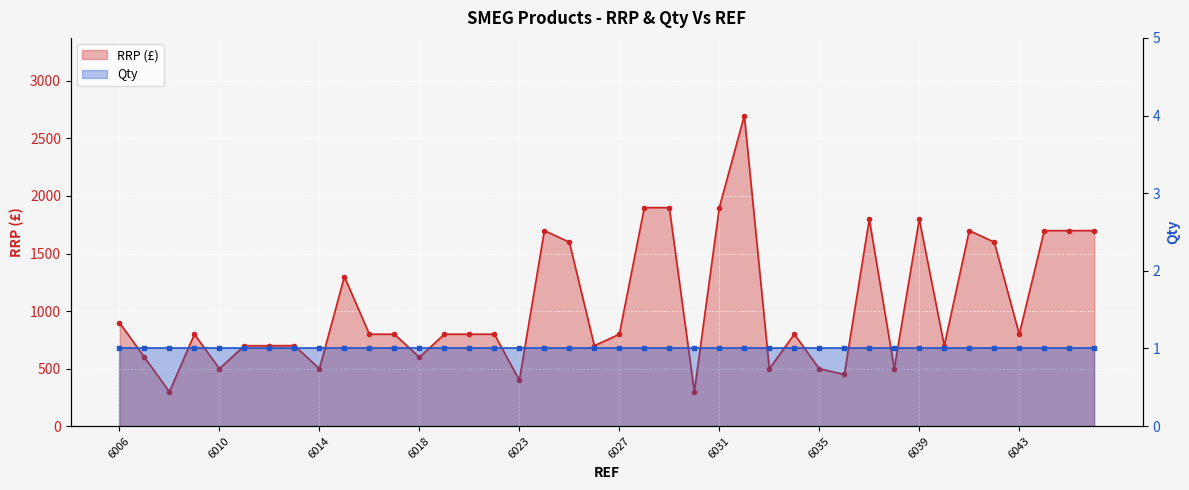

True or false: RRP (£) has a value of 408 at 37.

False